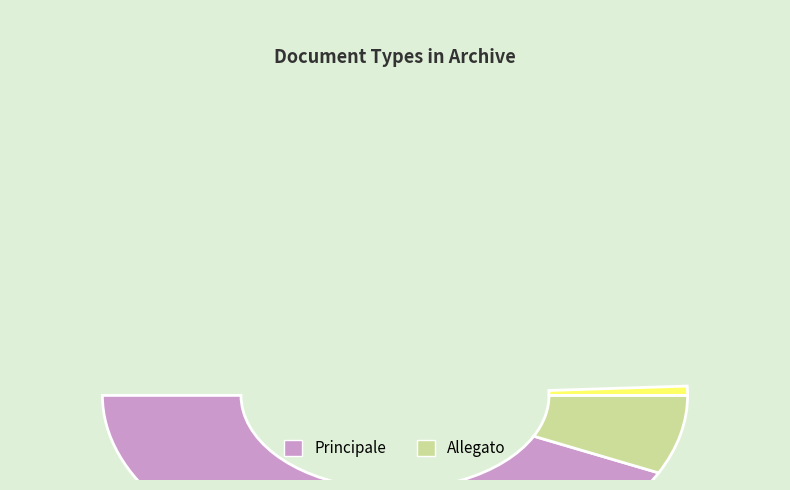

To the nearest percent, what is the difference between the largest and smallest slice percentages?

71%